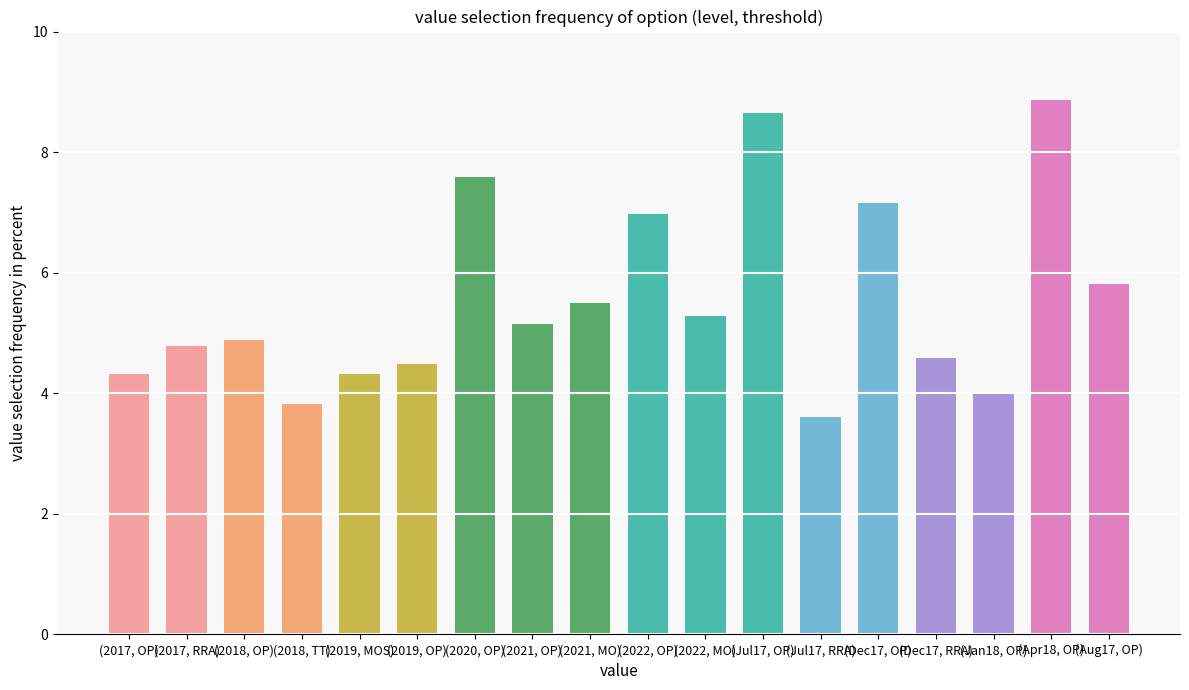

The value at (2017, RRA) is 4.8. True or false?

True